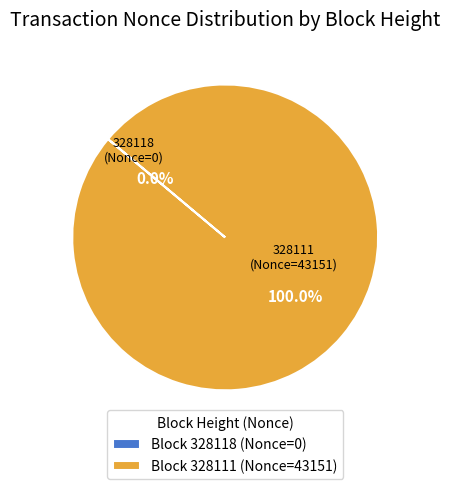

Which slice is the largest?

Block 328111 (Nonce=43151)